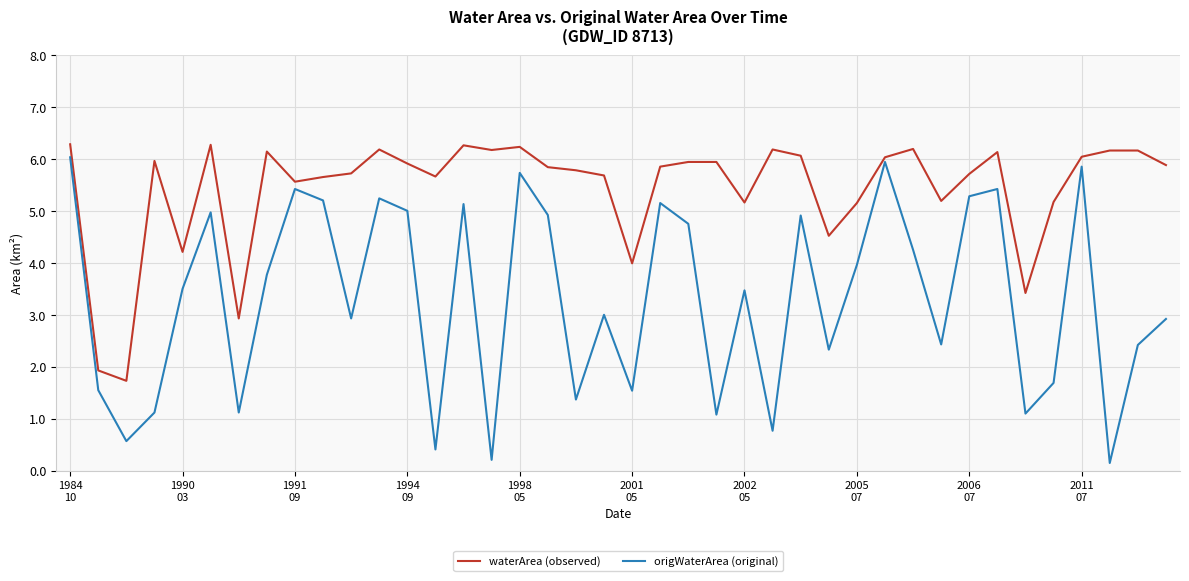

List the series in order of their overall mean, lowest first.

origWaterArea (original), waterArea (observed)